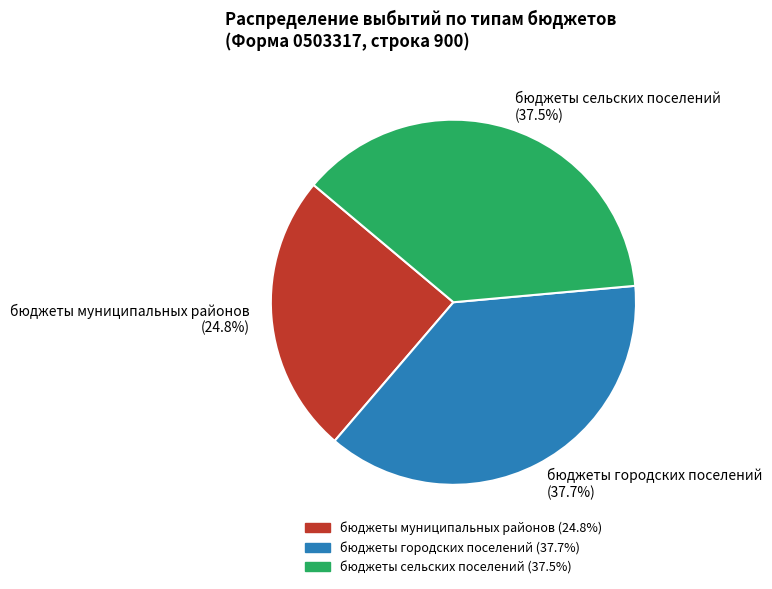

What percentage is NOT represented by бюджеты сельских поселений?

62.5%